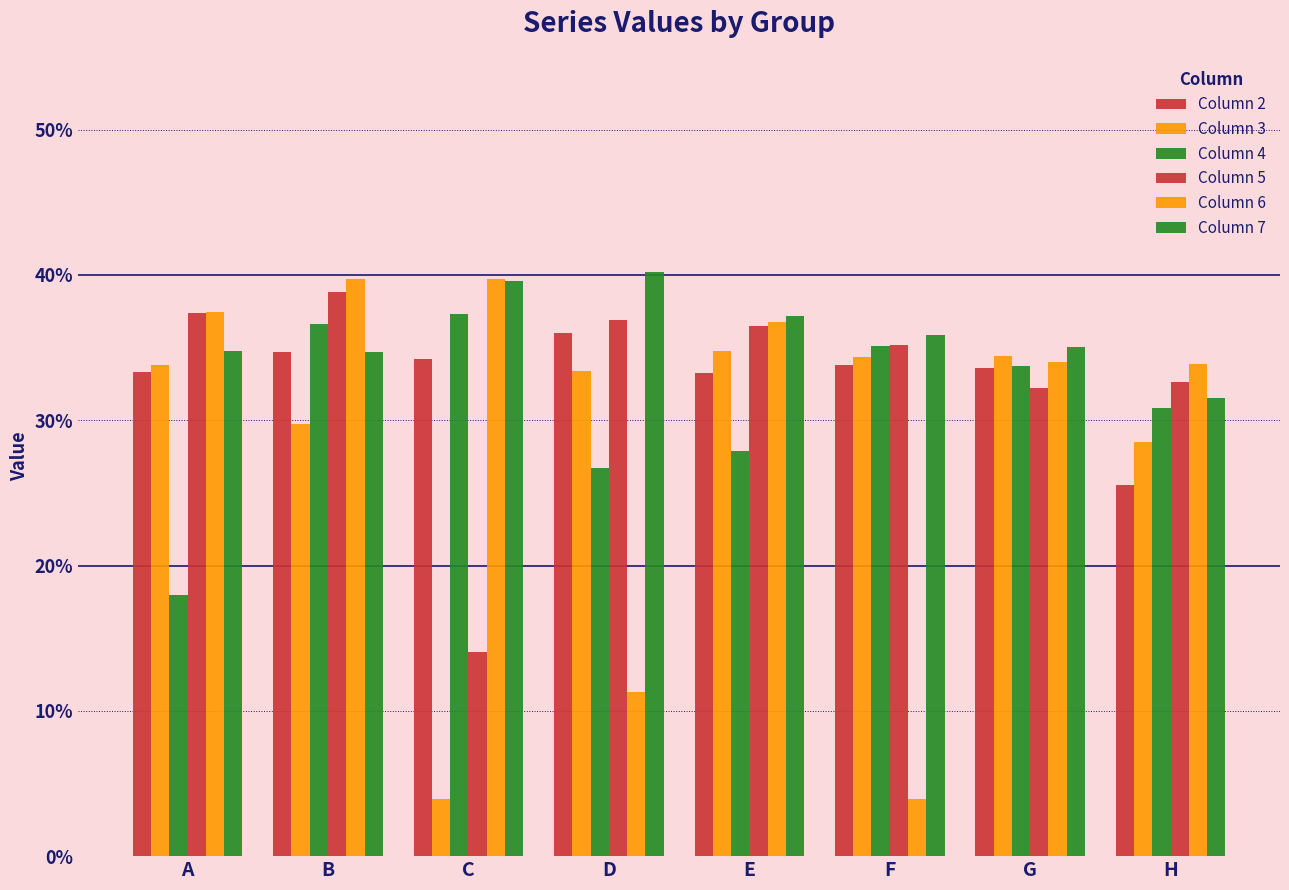

Are the bars horizontal?

No